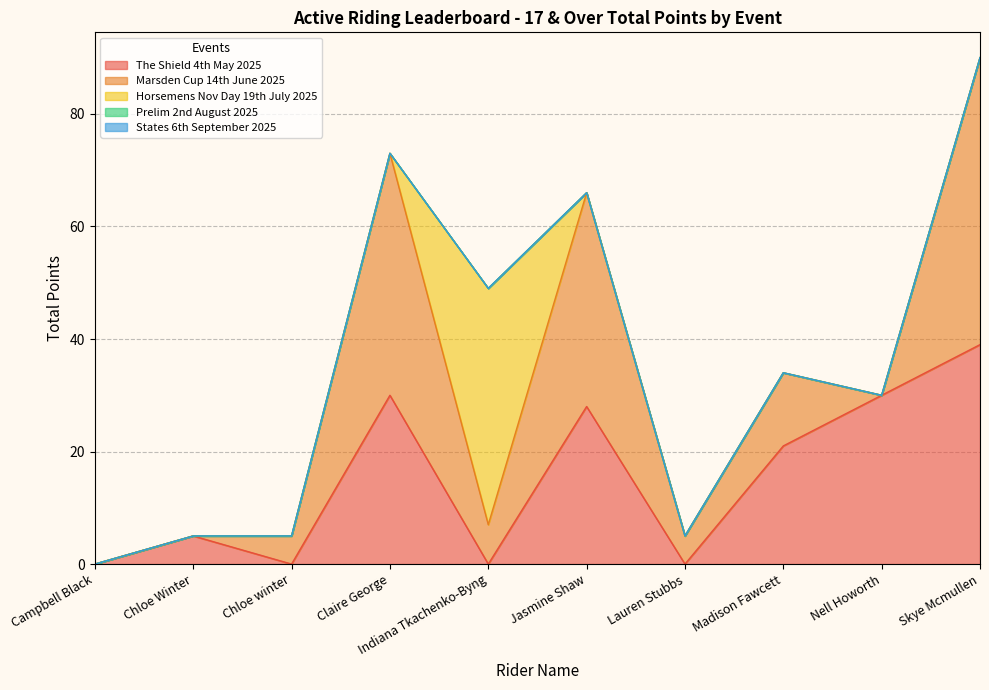

Rank the series at Claire George from lowest to highest value.

Horsemens Nov Day 19th July 2025, Prelim 2nd August 2025, States 6th September 2025, The Shield 4th May 2025, Marsden Cup 14th June 2025